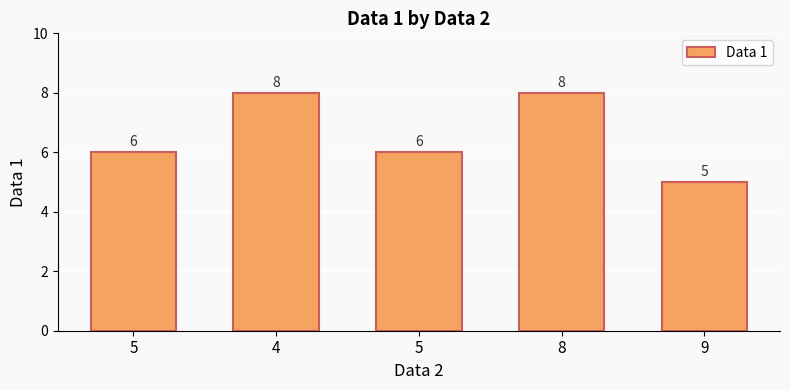

Count the values in the range 6 to 8.

4